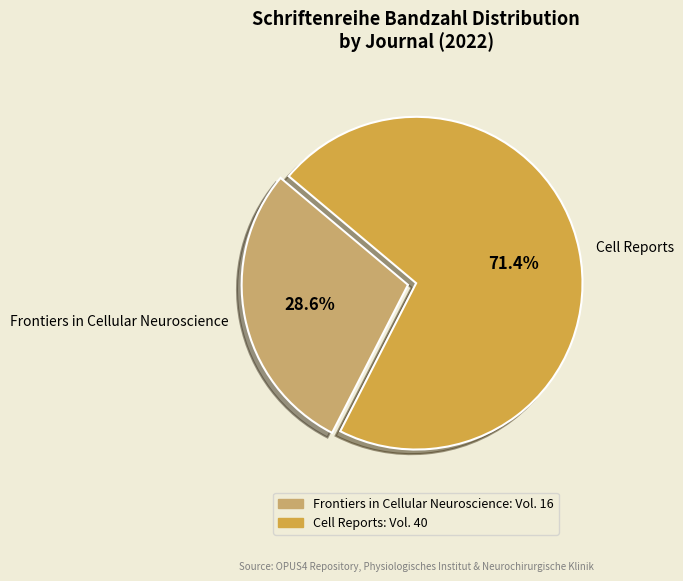

The Cell Reports slice represents 71% of the pie. True or false?

True